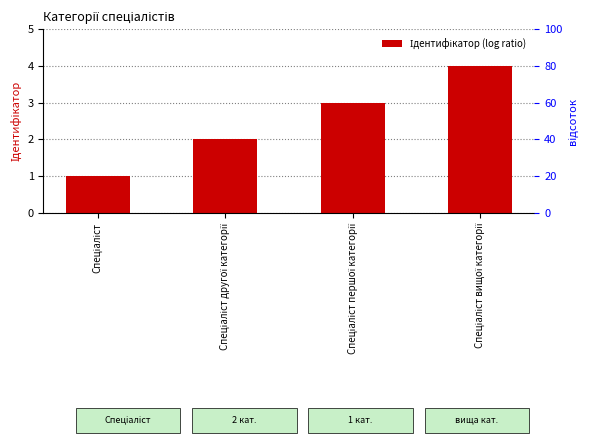

True or false: the data shows 7 at Спеціаліст вищої категорії.

False